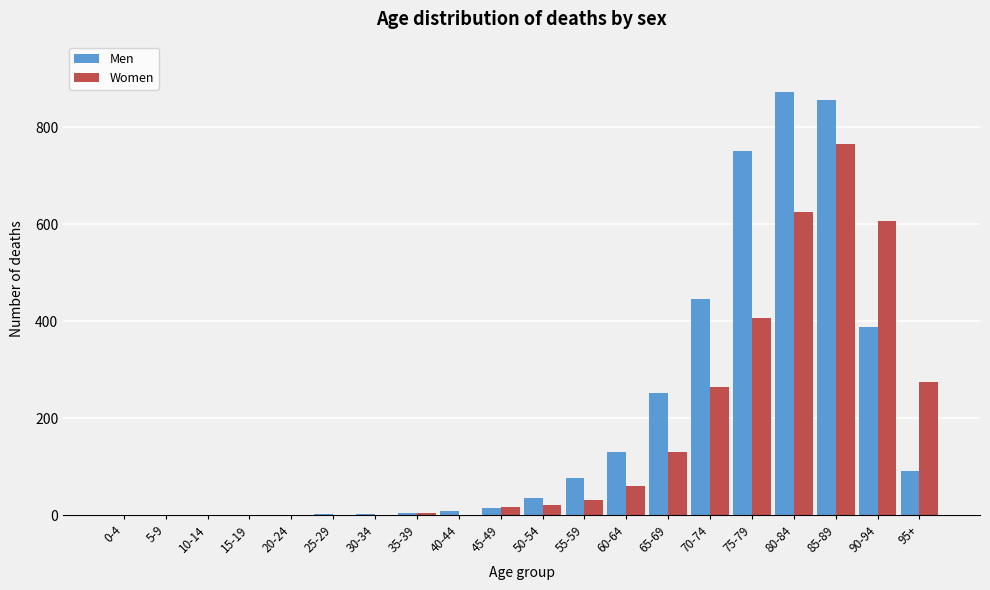

What is the sum of all Men values?

3933